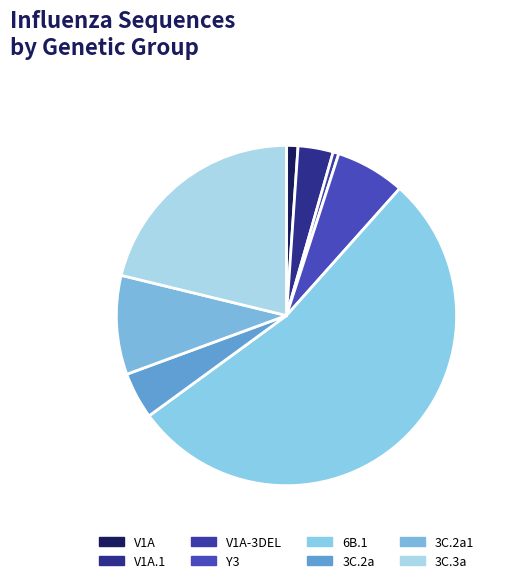

Rank the categories by value from highest to lowest.

6B.1, 3C.3a, 3C.2a1, Y3, 3C.2a, V1A.1, V1A, V1A-3DEL